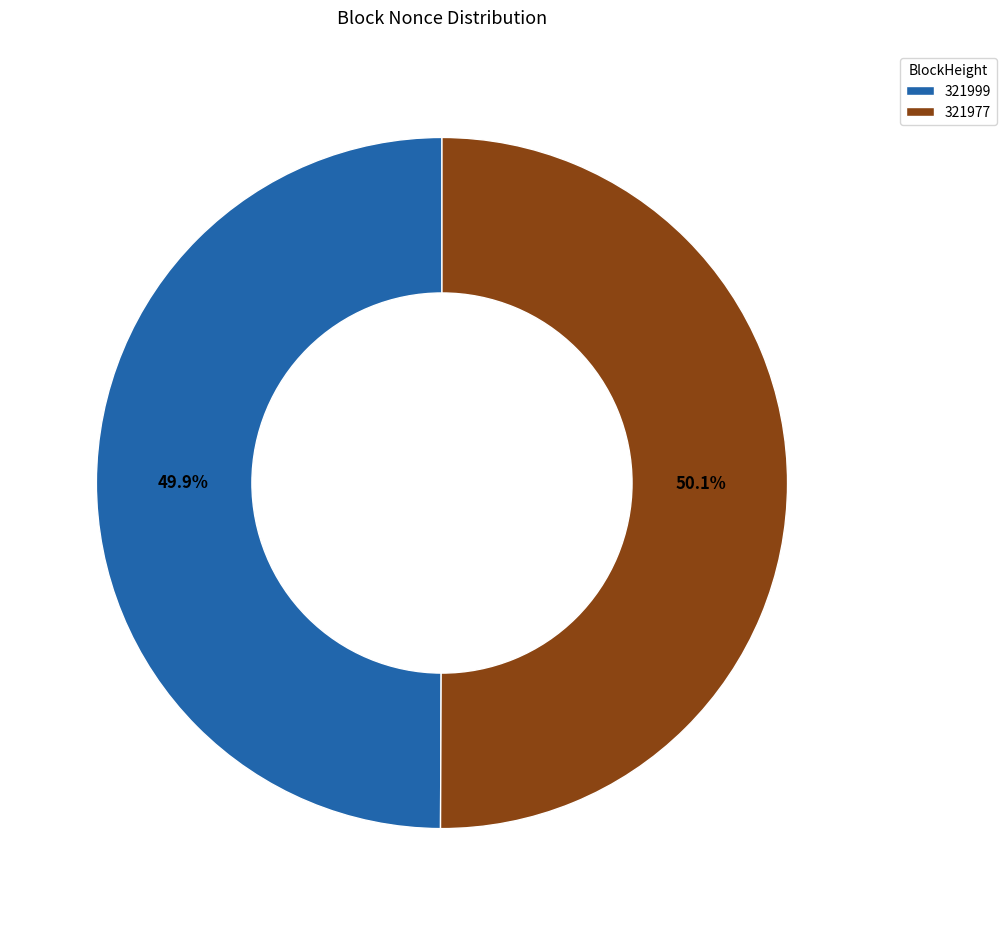

Is there a majority slice in this chart?

Yes